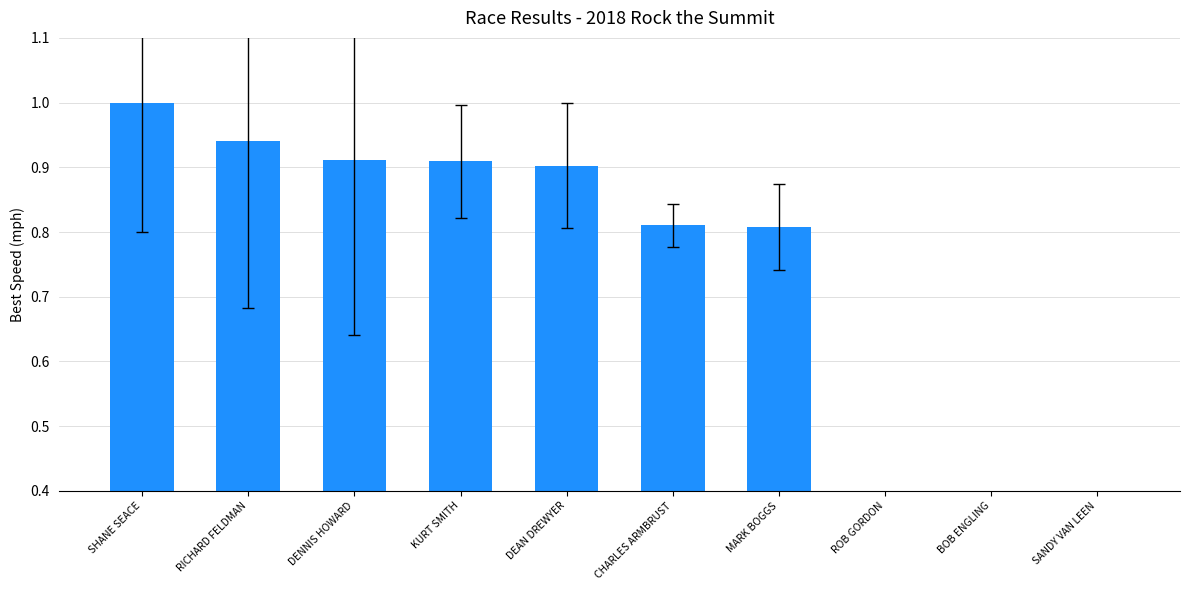

What is the difference between the maximum and minimum values?

1.0